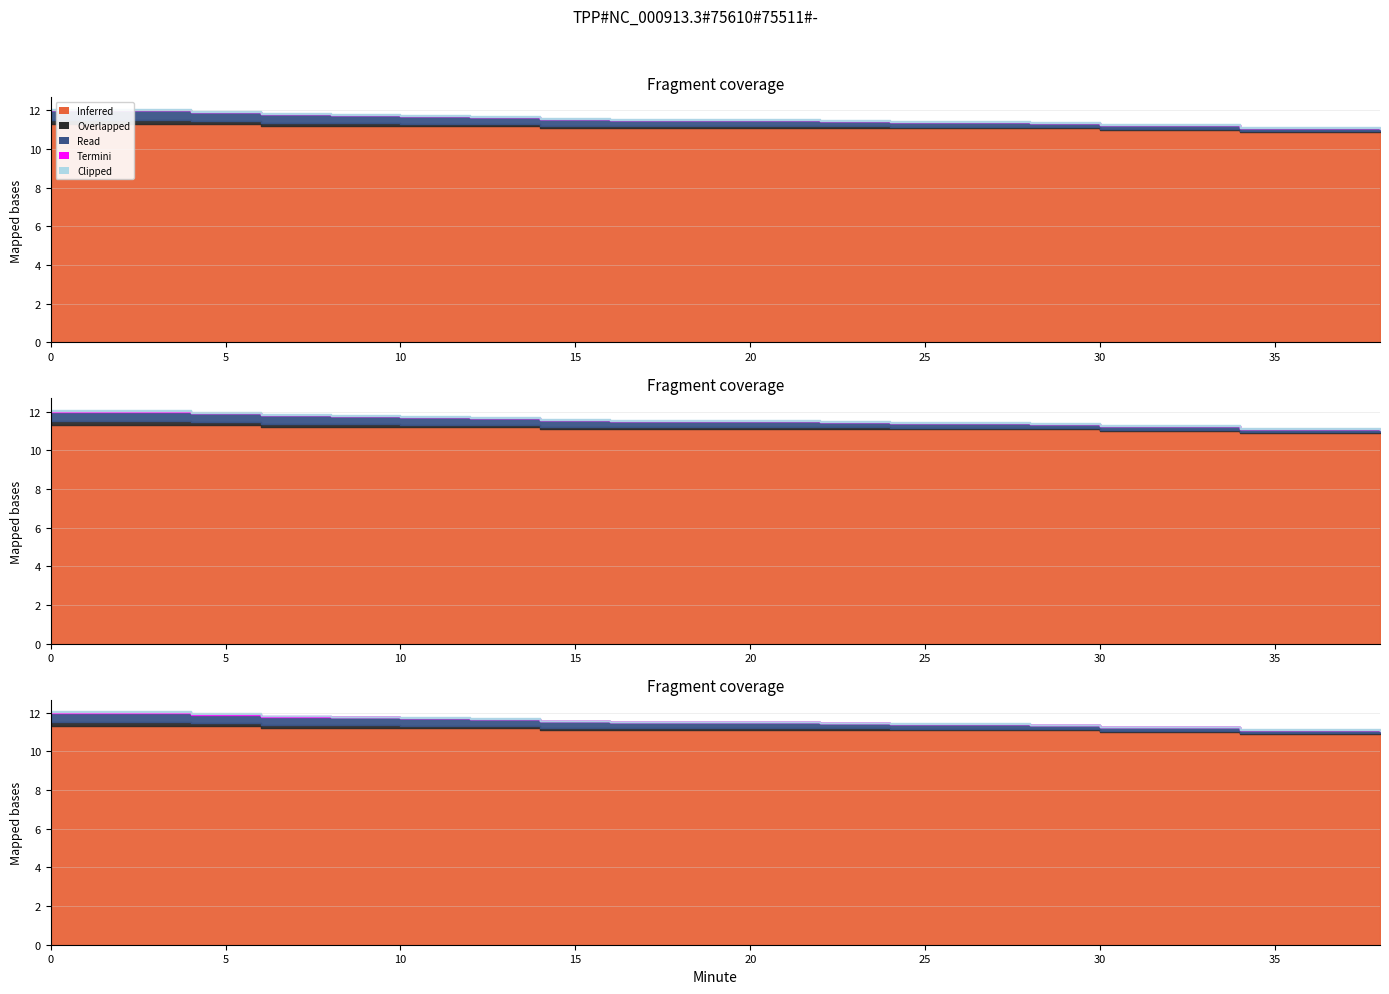

Reading right to left, list all the values displayed in this chart.

Inferred: 38=10.9	36=10.9	34=10.9	32=11.0	30=11.0	28=11.1	26=11.1	24=11.1	22=11.1	20=11.1	18=11.1	16=11.1	14=11.1	12=11.2	10=11.2	8=11.2	6=11.2	4=11.3	2=11.3	0=11.3
Overlapped: 38=0.1	36=0.1	34=0.1	32=0.1	30=0.1	28=0.1	26=0.1	24=0.1	22=0.1	20=0.1	18=0.1	16=0.1	14=0.1	12=0.1	10=0.1	8=0.1	6=0.1	4=0.1	2=0.2	0=0.2
Read: 38=0.1	36=0.1	34=0.1	32=0.2	30=0.2	28=0.2	26=0.2	24=0.2	22=0.2	20=0.3	18=0.3	16=0.3	14=0.3	12=0.3	10=0.4	8=0.4	6=0.5	4=0.5	2=0.5	0=0.5
Termini: 38=0.0	36=0.0	34=0.0	32=0.0	30=0.0	28=0.0	26=0.0	24=0.0	22=0.0	20=0.0	18=0.0	16=0.0	14=0.0	12=0.0	10=0.0	8=0.0	6=0.0	4=0.0	2=0.0	0=0.0
Clipped: 38=0.0	36=0.0	34=0.0	32=0.0	30=0.0	28=0.0	26=0.0	24=0.0	22=0.0	20=0.0	18=0.0	16=0.0	14=0.0	12=0.0	10=0.0	8=0.0	6=0.0	4=0.1	2=0.1	0=0.1